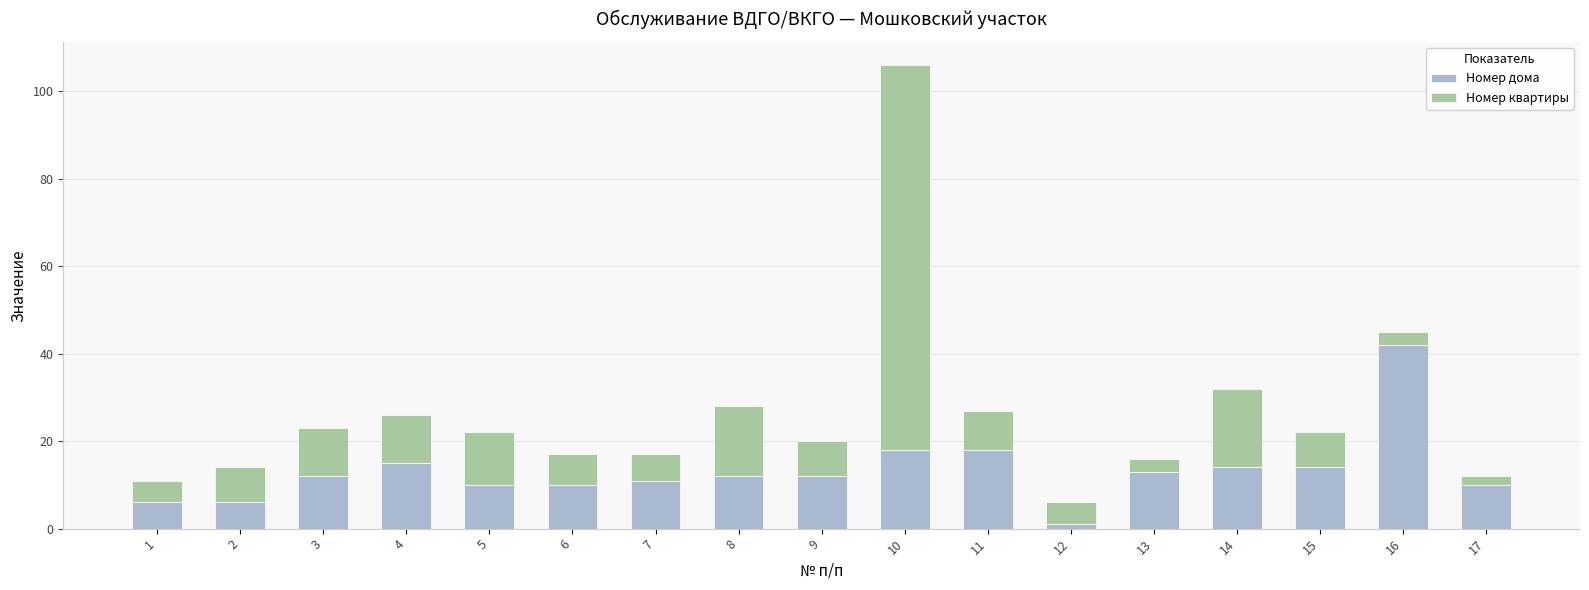

What is the difference between the maximum and minimum values in the Номер дома series?

41